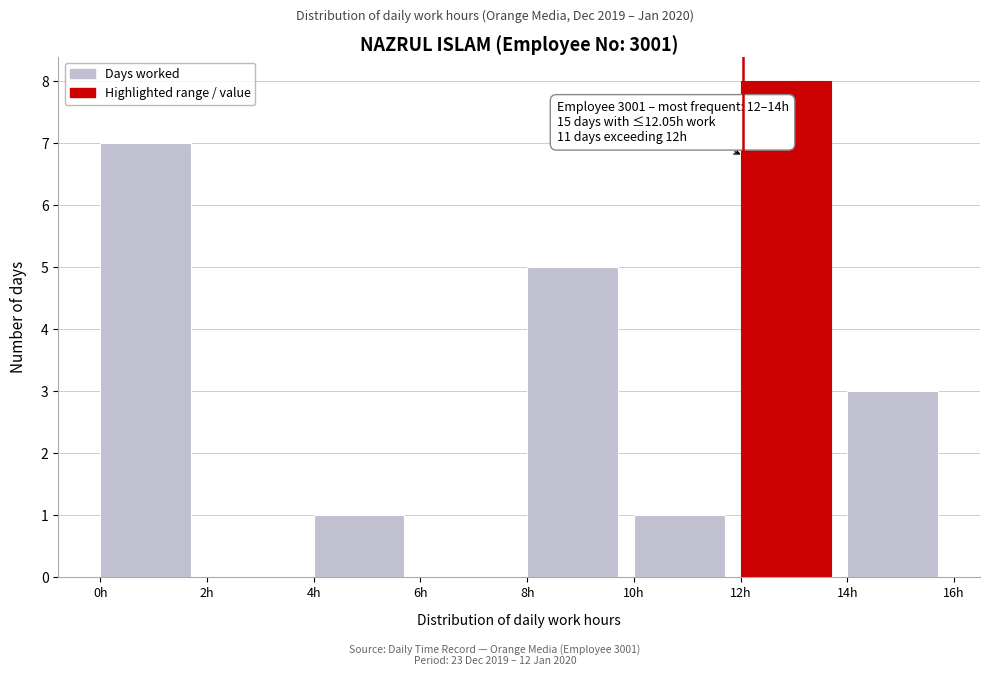

Which range on the x-axis has the tallest bar?

12 to 14